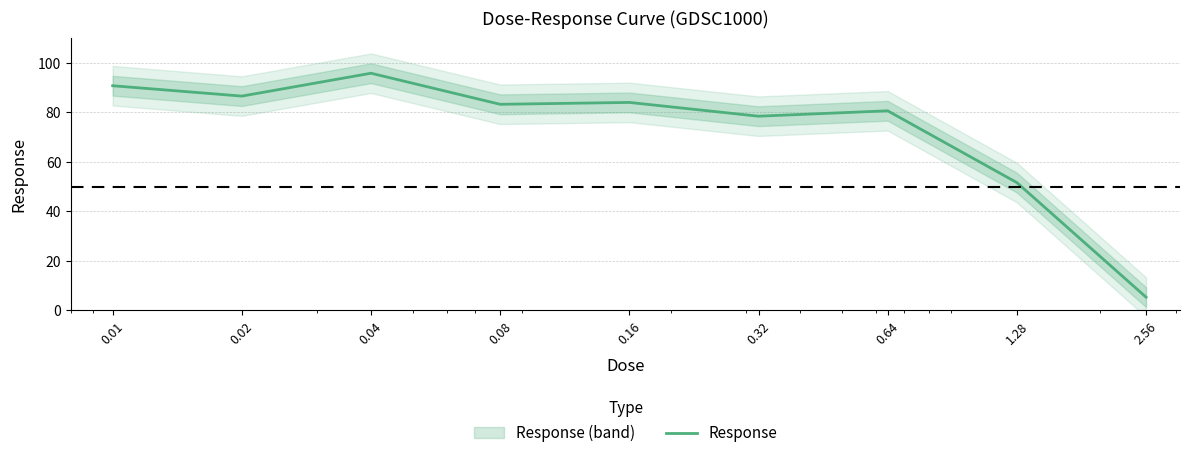

What is the value of the 3rd point from the left?

95.8